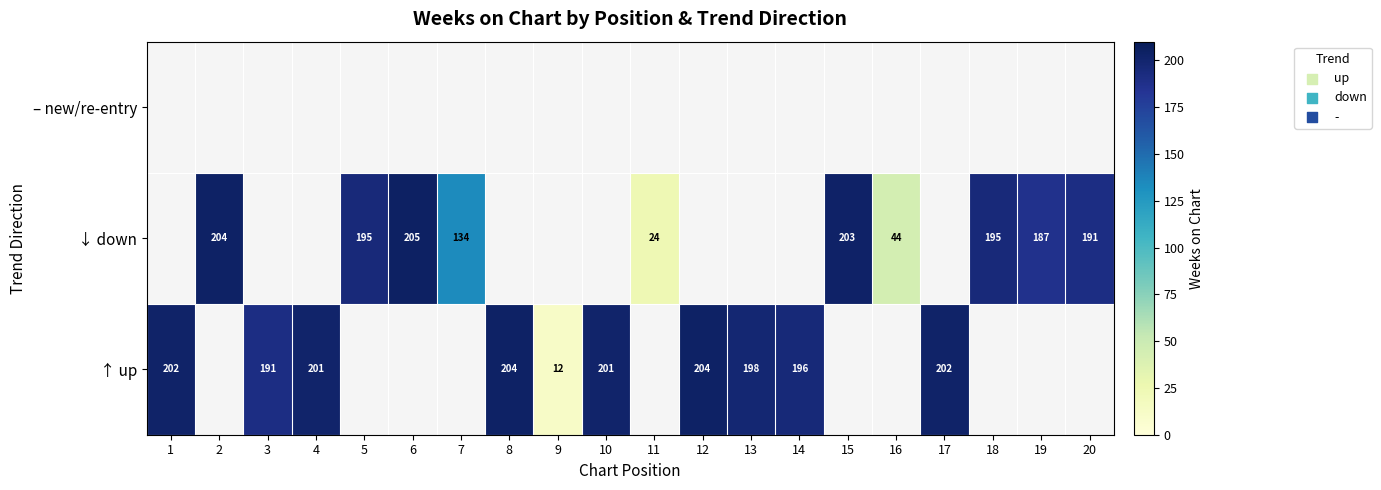

Is it true that ↑ up equals 74 at 4?

False